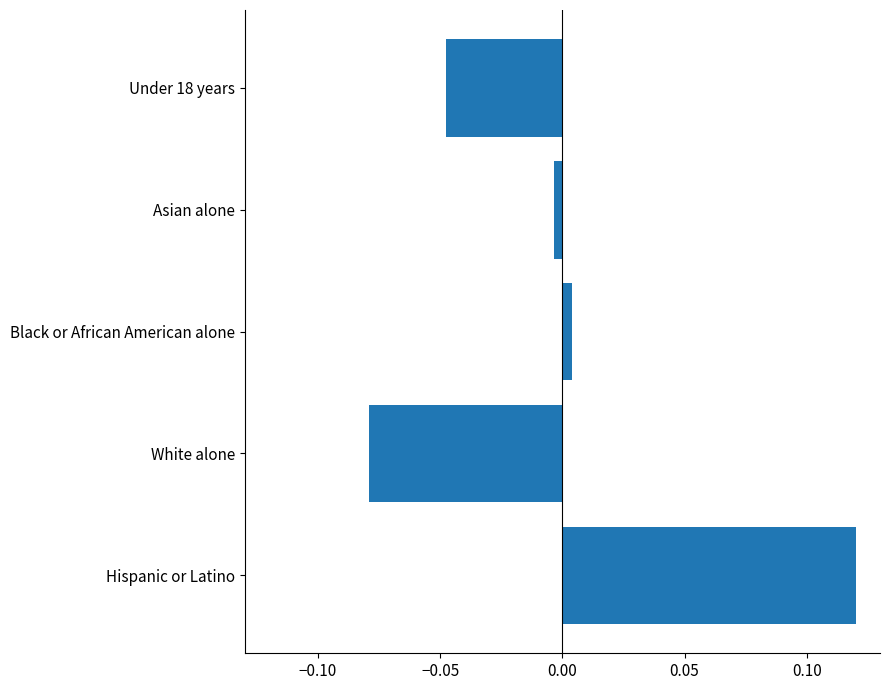

Which label corresponds to the smallest value in the chart?

White alone